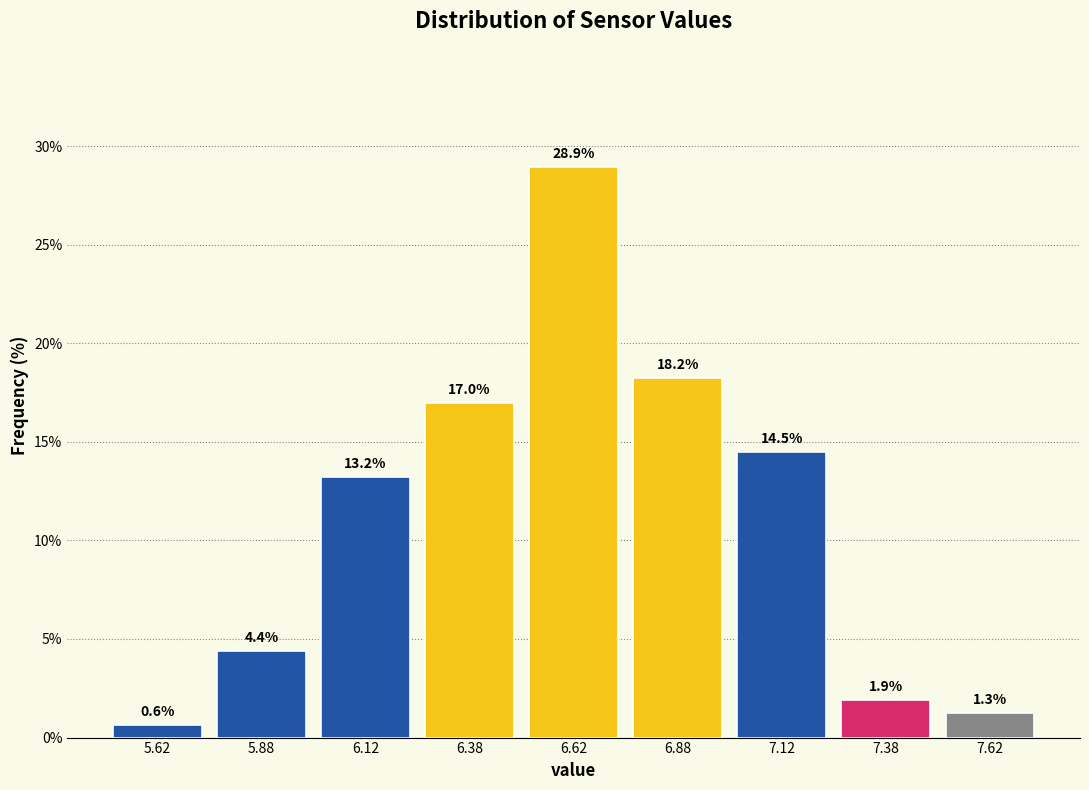

Reading left to right, transcribe this chart: for each bar, give the range it covers on the x-axis and its height.

5.50 to 5.75: 0.6
5.75 to 6.00: 4.4
6.00 to 6.25: 13.2
6.25 to 6.50: 17.0
6.50 to 6.75: 28.9
6.75 to 7.00: 18.2
7.00 to 7.25: 14.5
7.25 to 7.50: 1.9
7.50 to 7.75: 1.3